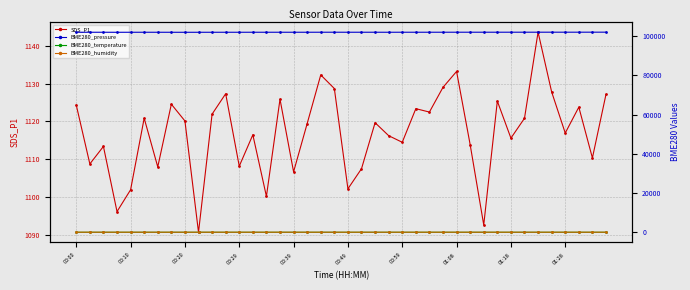

What is the highest value of the SDS_P1 series?

1143.6